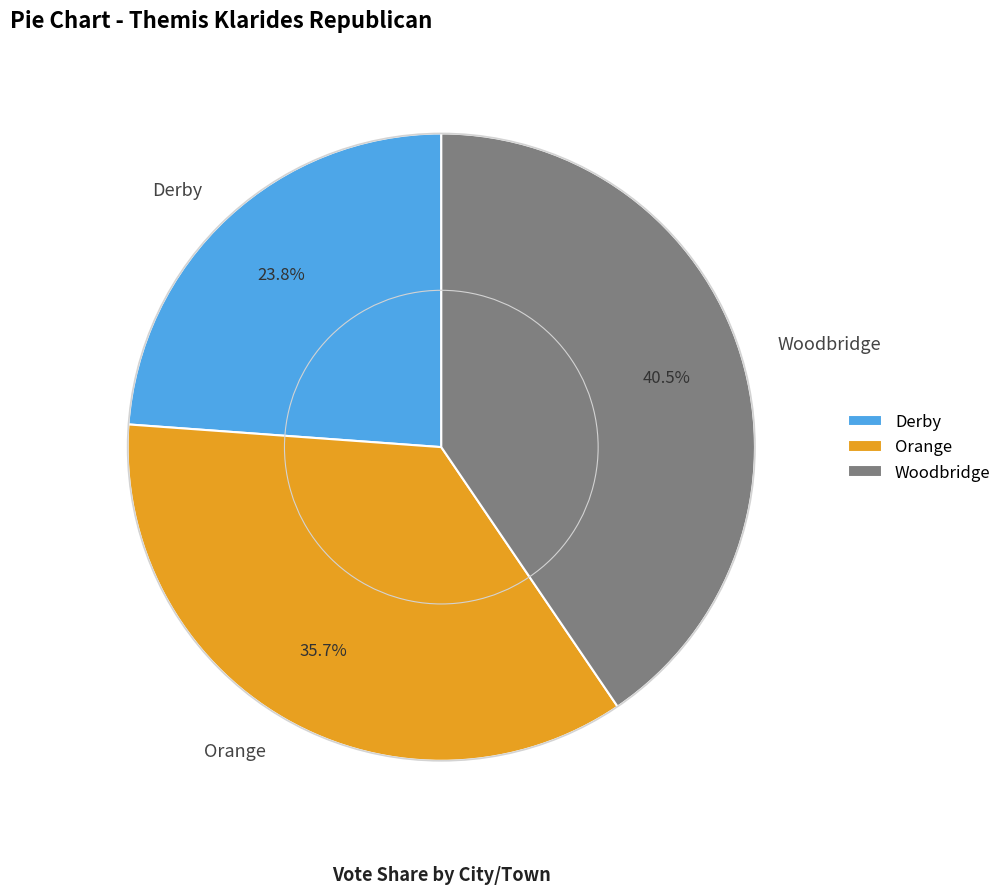

What percentage is NOT represented by Orange?

64.3%